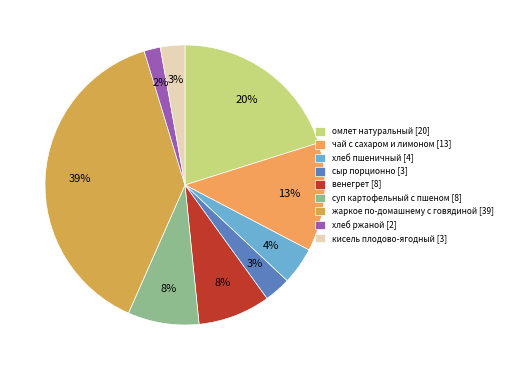

Count the number of slices in the pie.

9